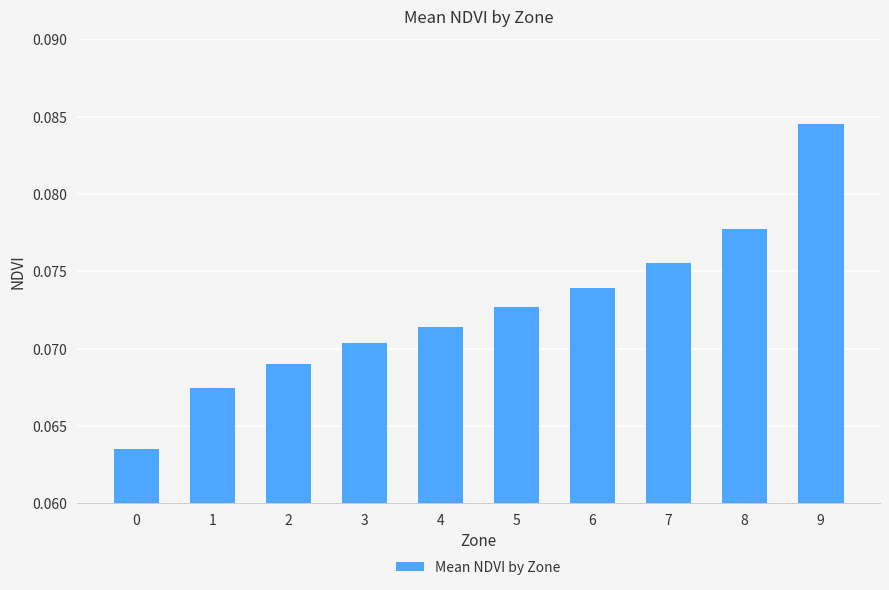

Which category has the highest value across all series?

9